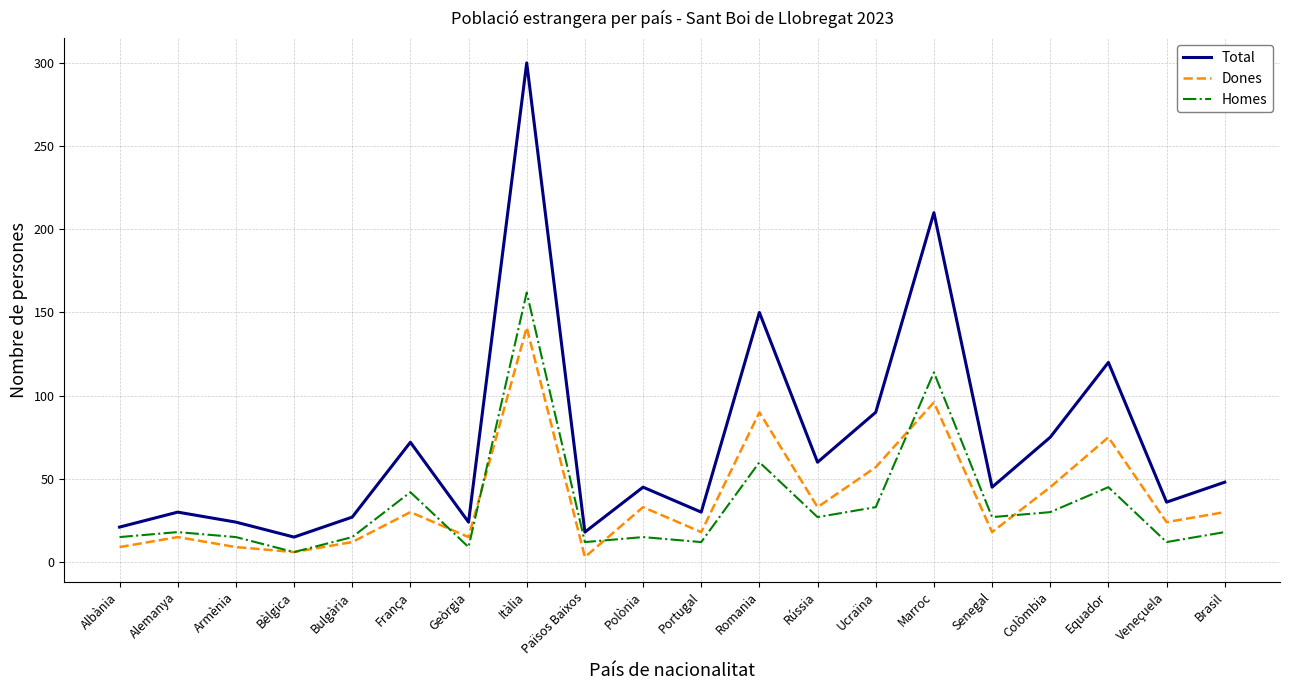

What is the sum of all Dones values?

759